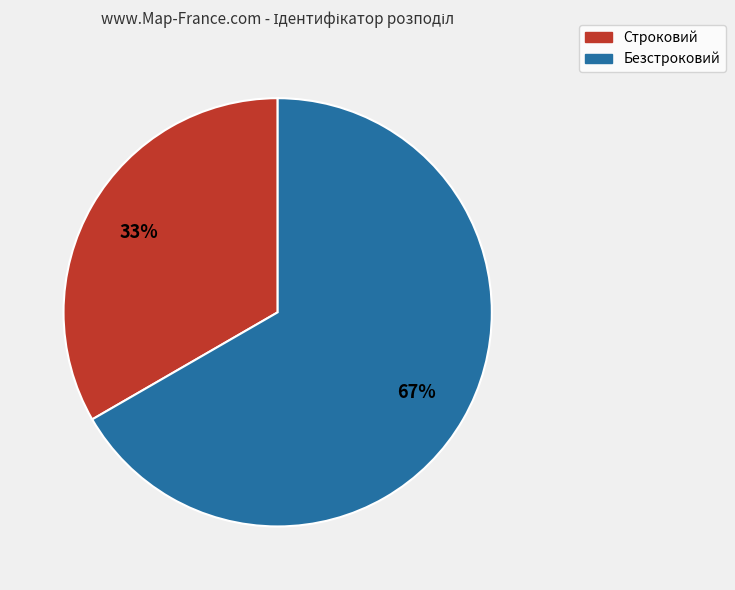

Which category accounts for the majority?

Безстроковий